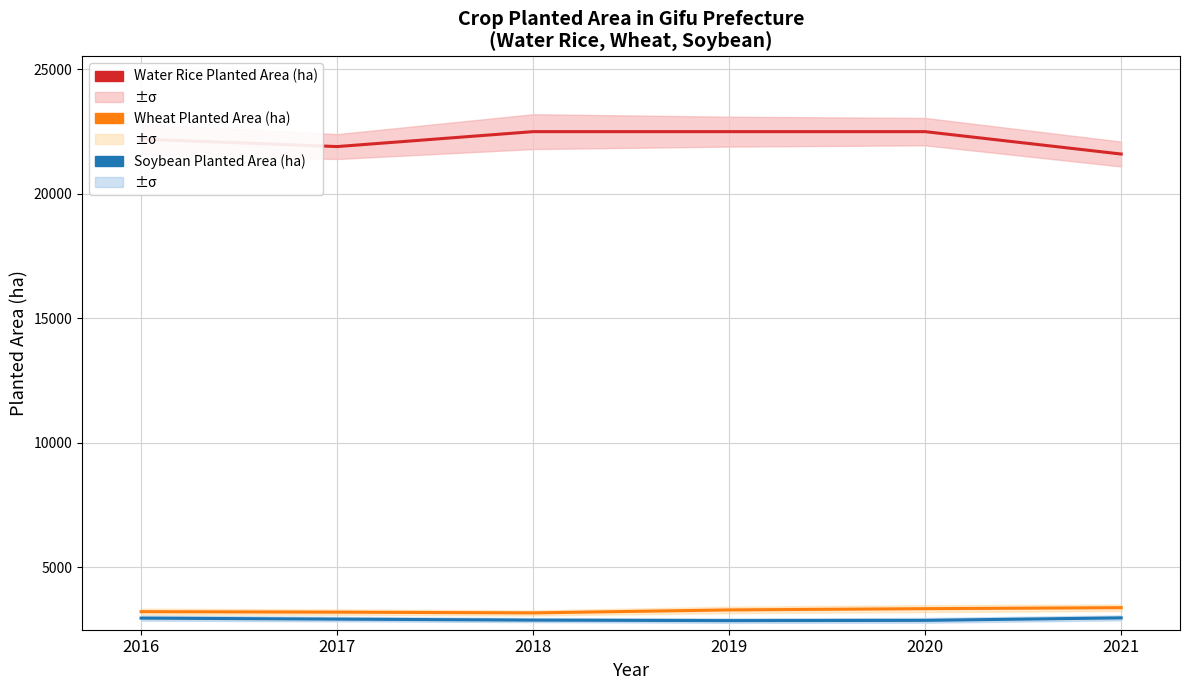

The Wheat Planted Area (ha) series shows 1379 at 2021. True or false?

False